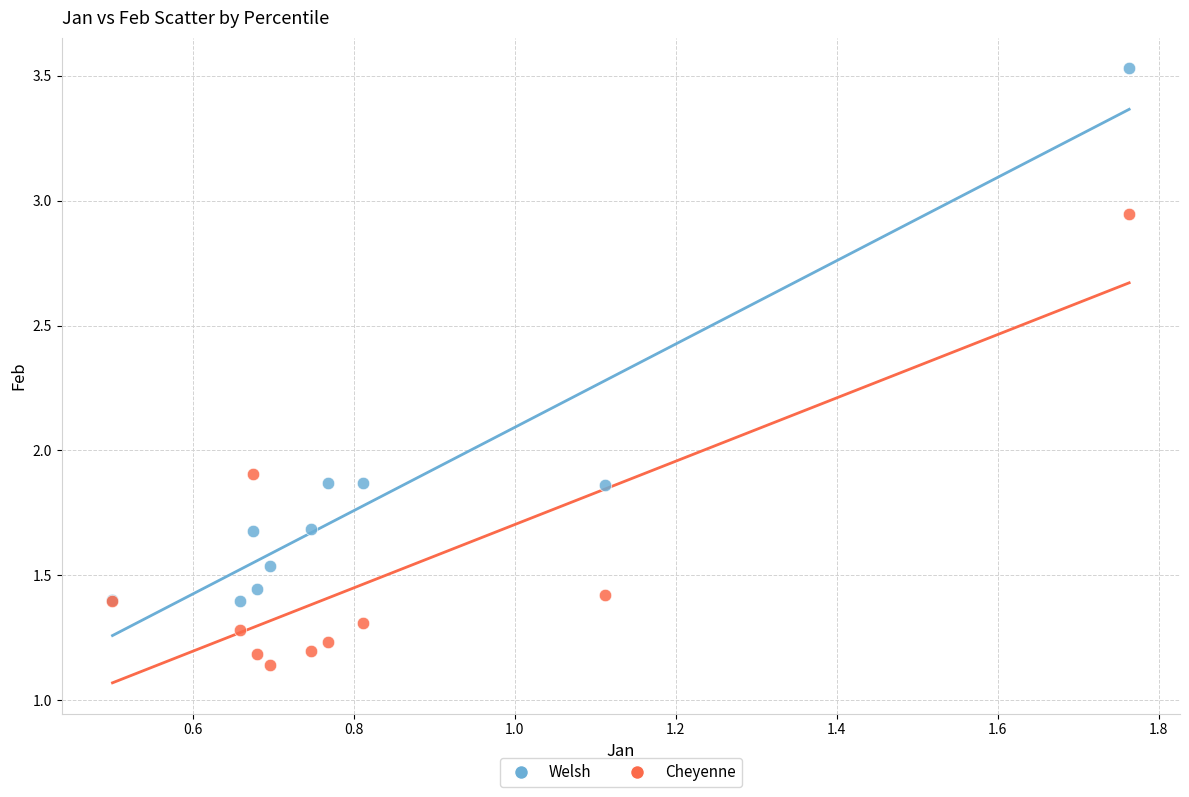

What is the X range (max minus min) for the scatter plot?

1.3